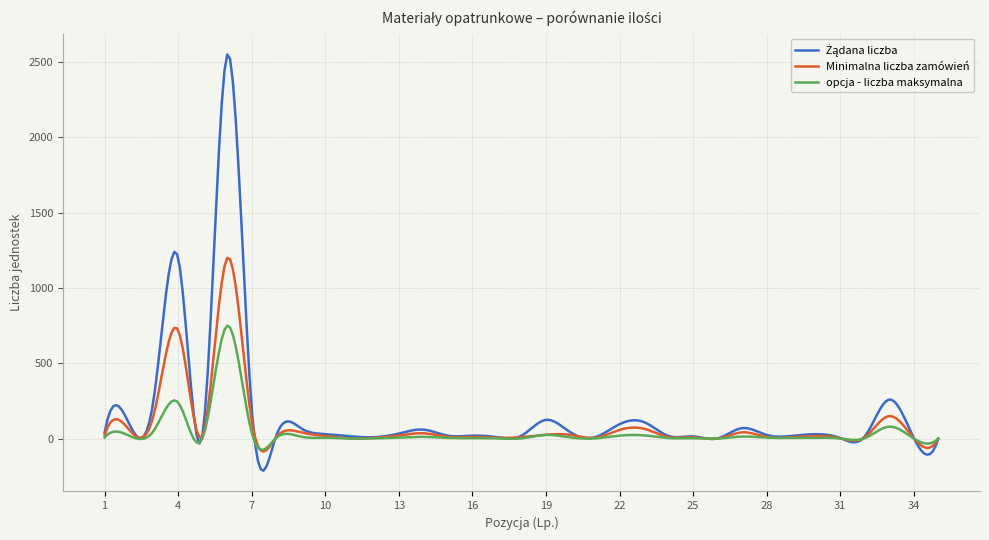

What is the maximum value shown in the chart?

2551.2